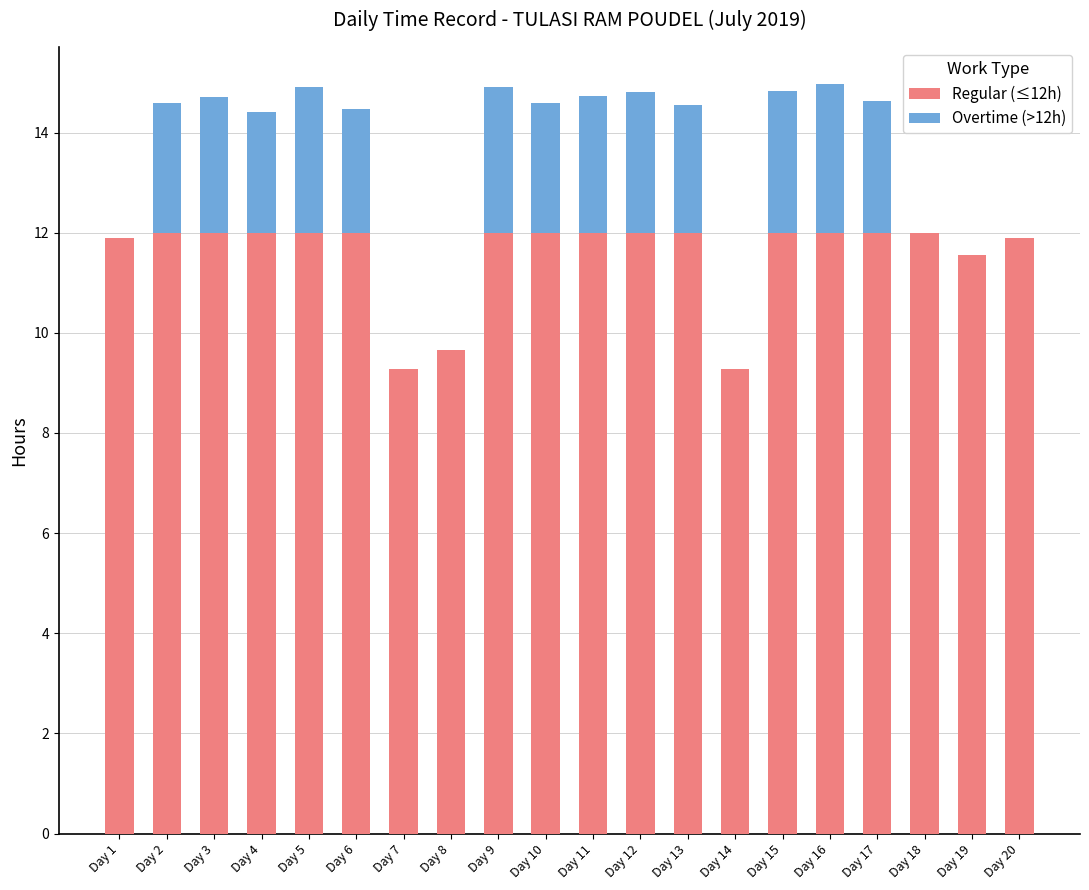

What is the total value across all series at Day 19?

11.6